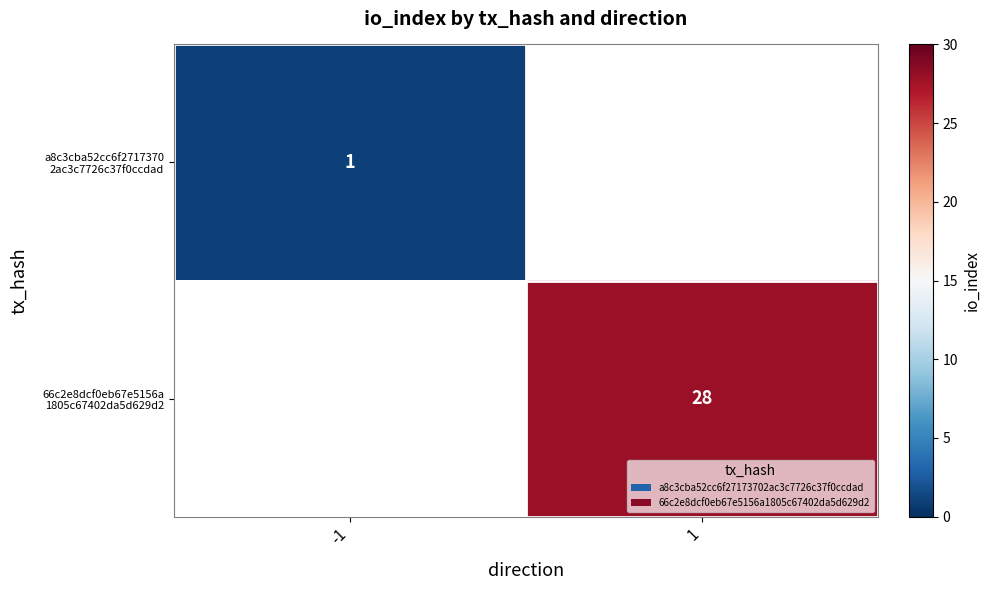

The value of 66c2e8dcf0eb67e5156a 1805c67402da5d629d2 at 1 is 28.0. True or false?

True